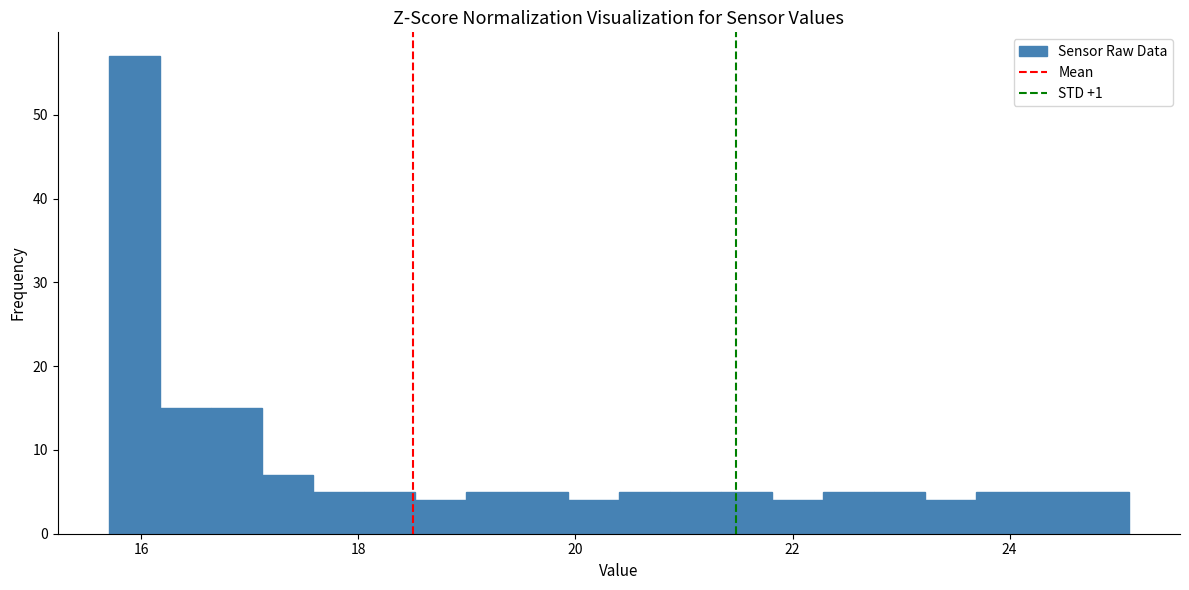

Read against the x-axis, roughly where is the centre of the tallest bar?

16.0